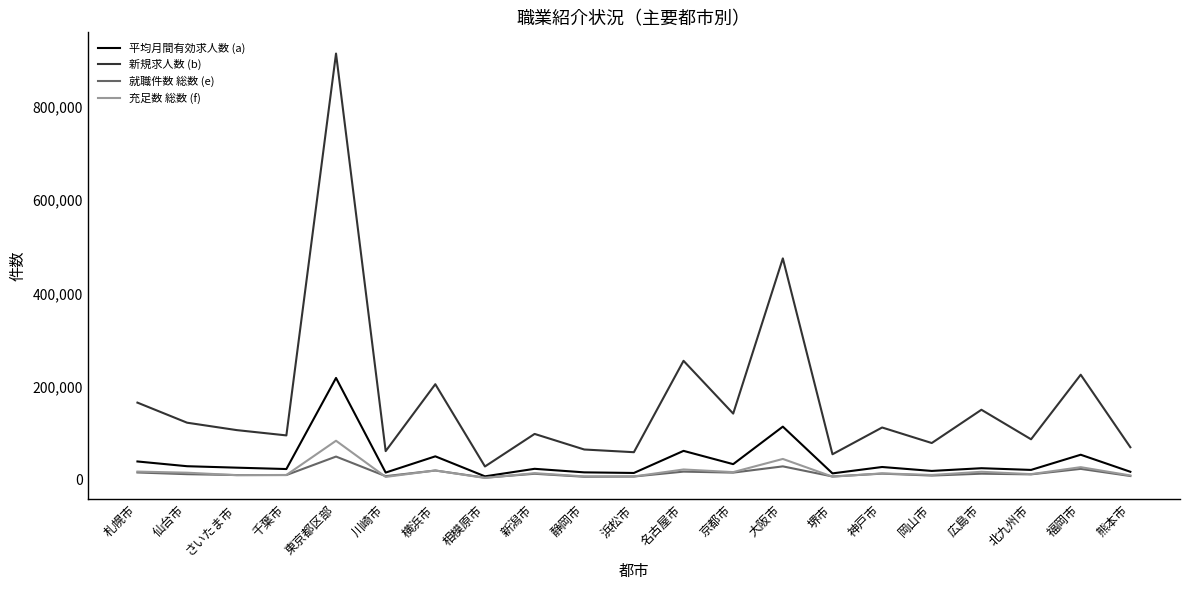

Which series has the largest total across all categories?

新規求人数 (b)